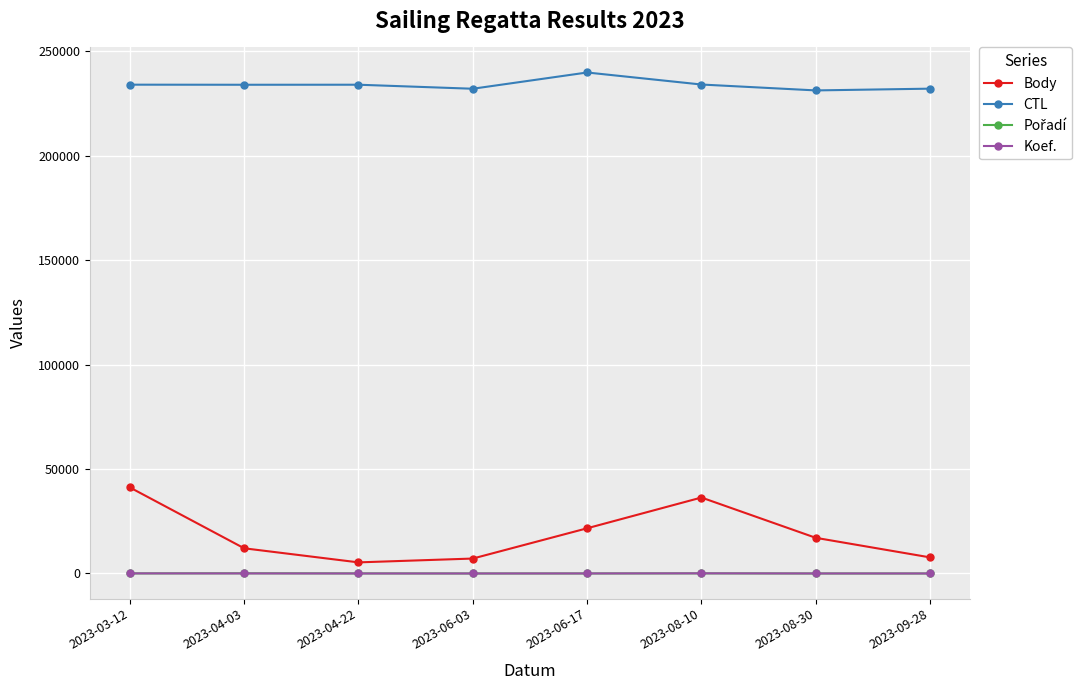

At which label is Body closest to 23262?

2023-06-17